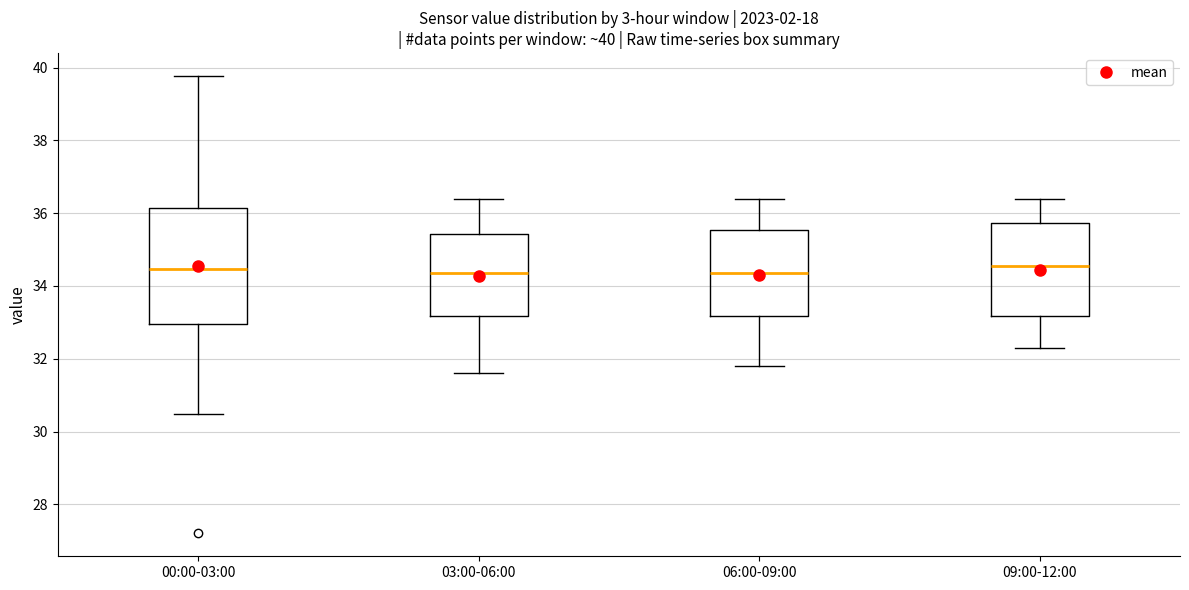

Comparing the boxes themselves (not the whiskers), which one is the tallest?

00:00-03:00